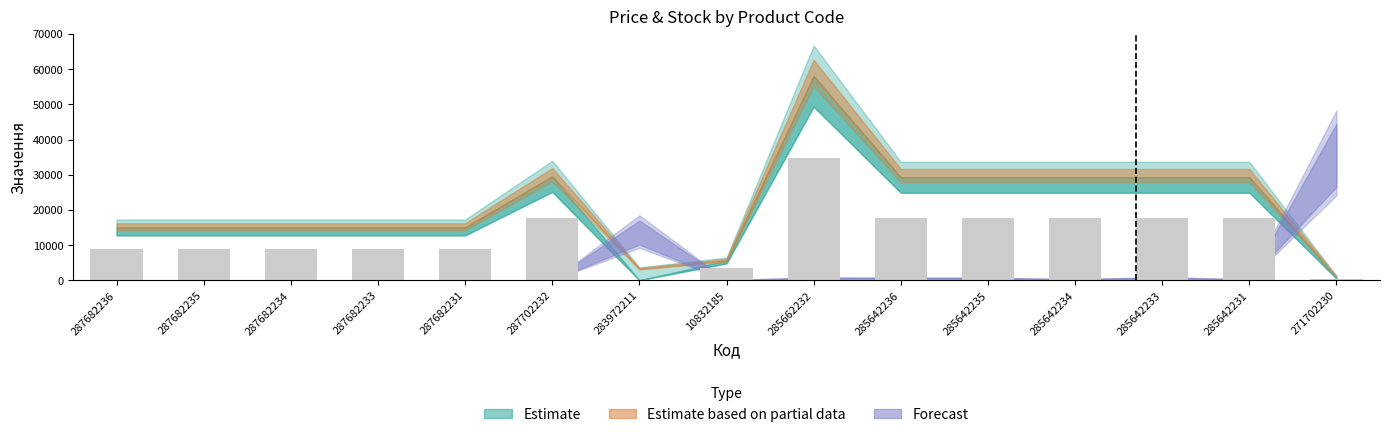

At which category does the chart reach its peak across all series?

285662232